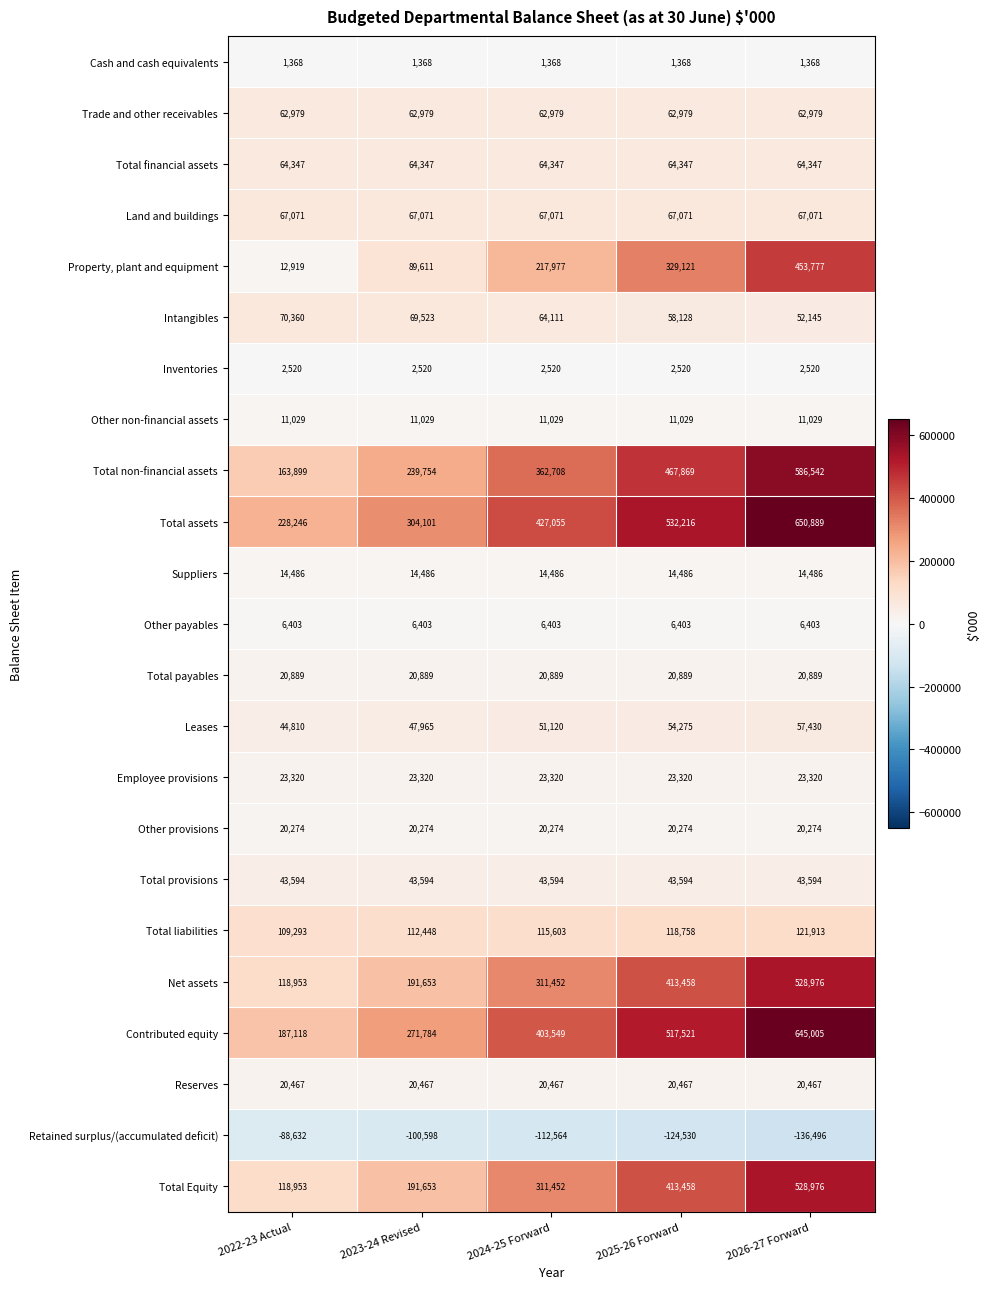

The Total non-financial assets series shows 467869 at 2025-26 Forward. True or false?

True